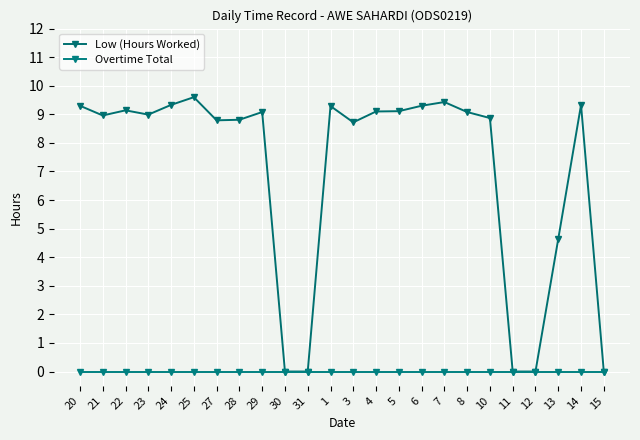

How many lines are shown in the chart?

2